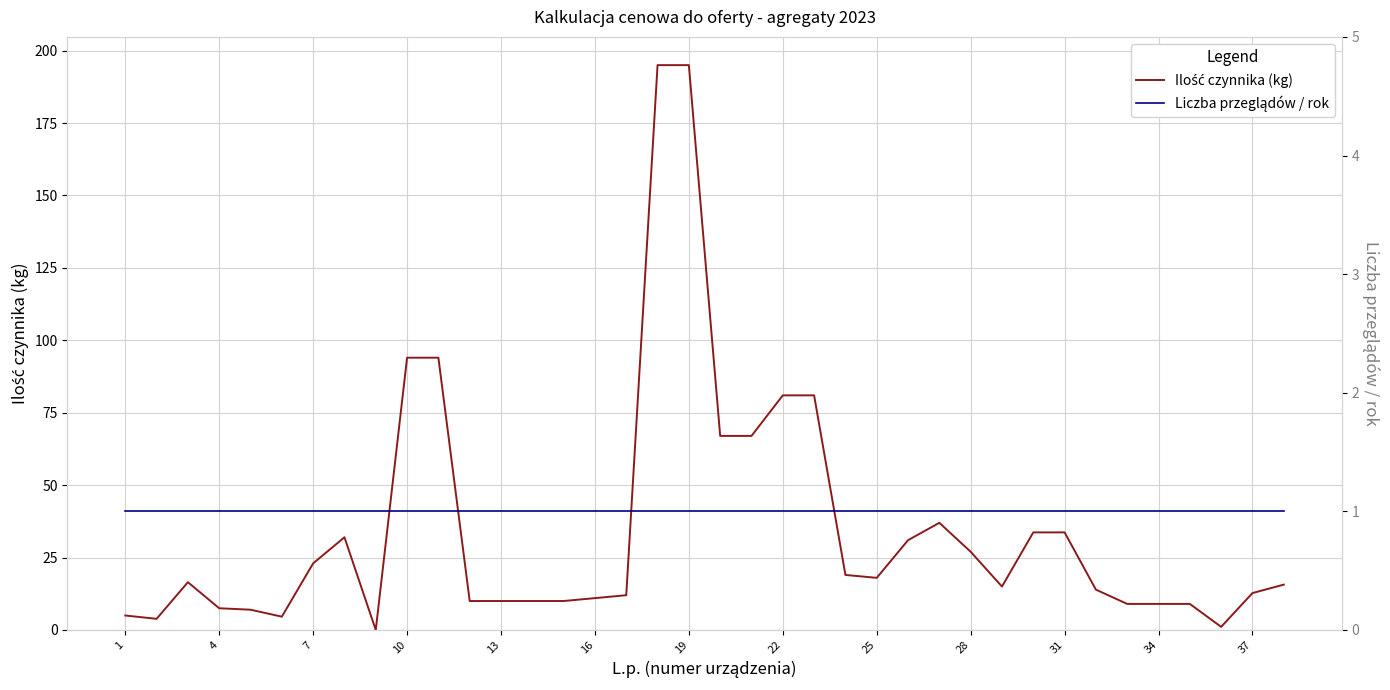

How many data points in Ilość czynnika (kg) are less than 15?

18